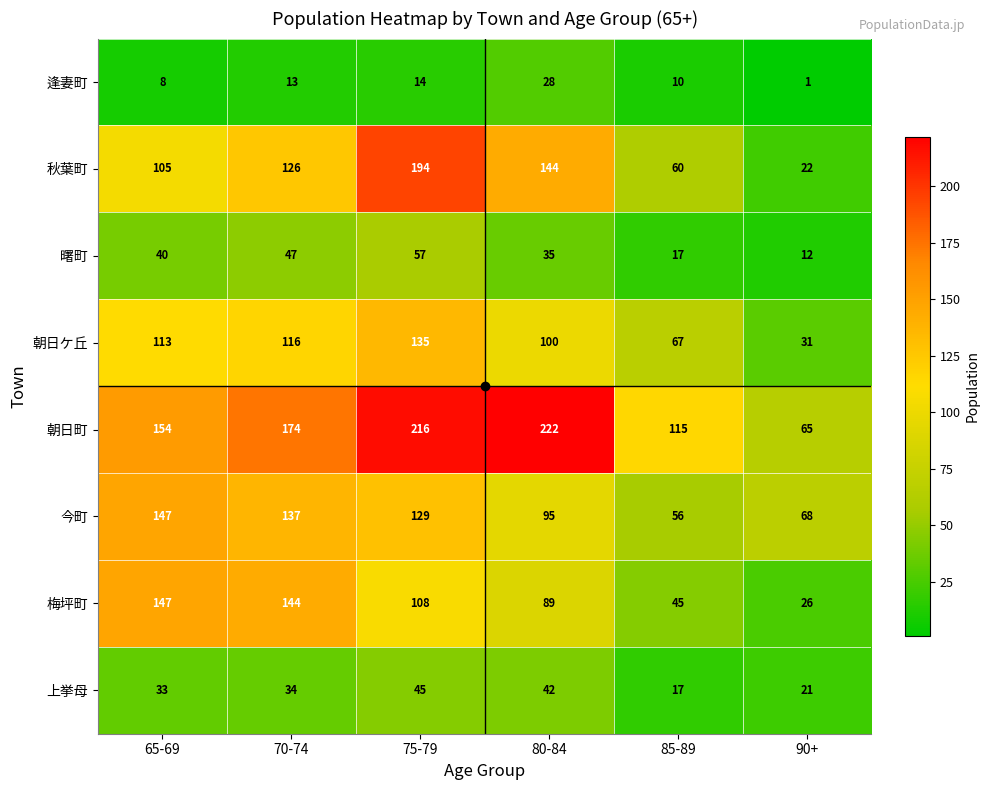

Which series changed the most between 70-74 and 90+?

梅坪町